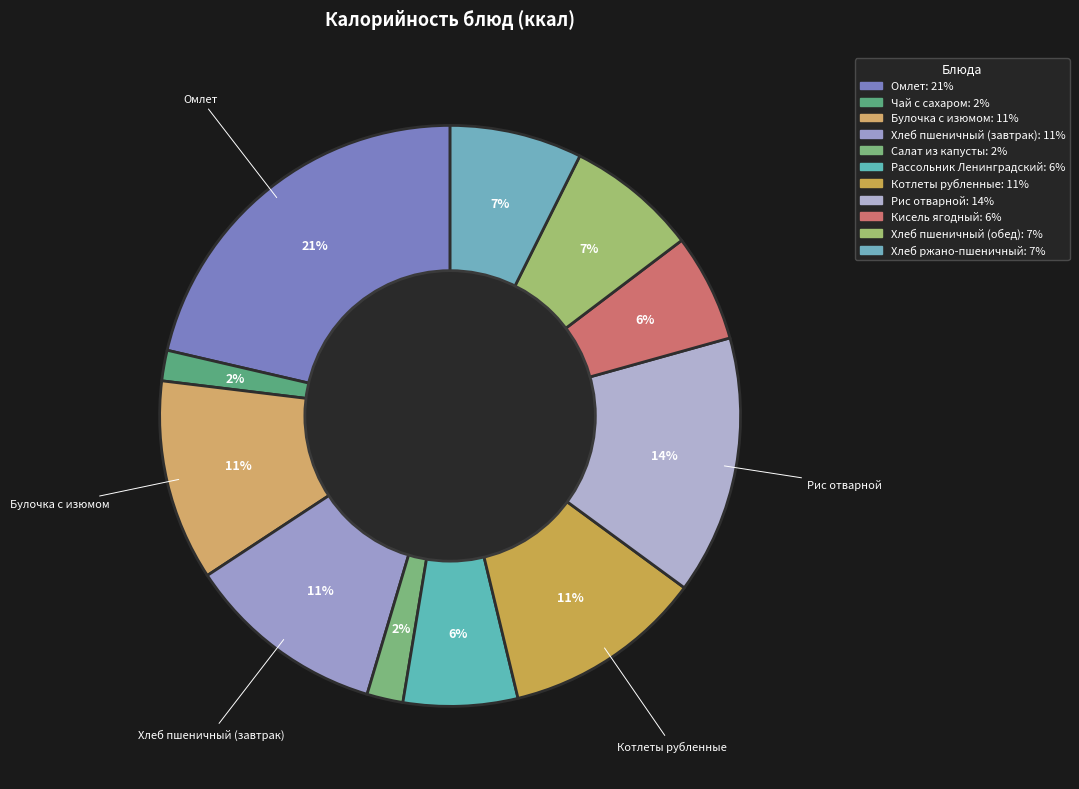

Which slice is the largest?

Омлет